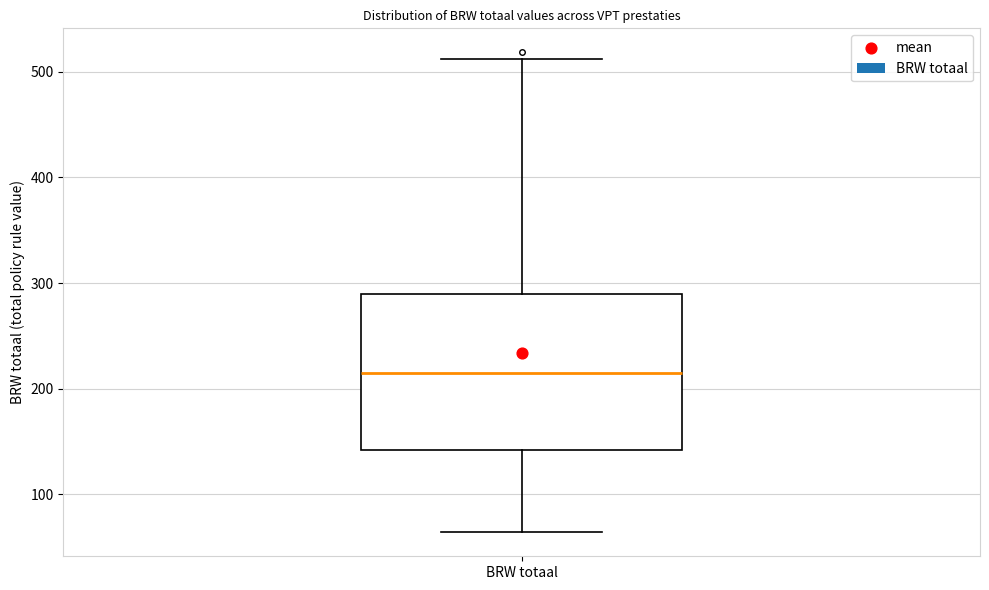

Where does the lower whisker of the box for BRW totaal end on the y-axis? The values are not printed on the chart, so give them approximately, as read against the axis.

60